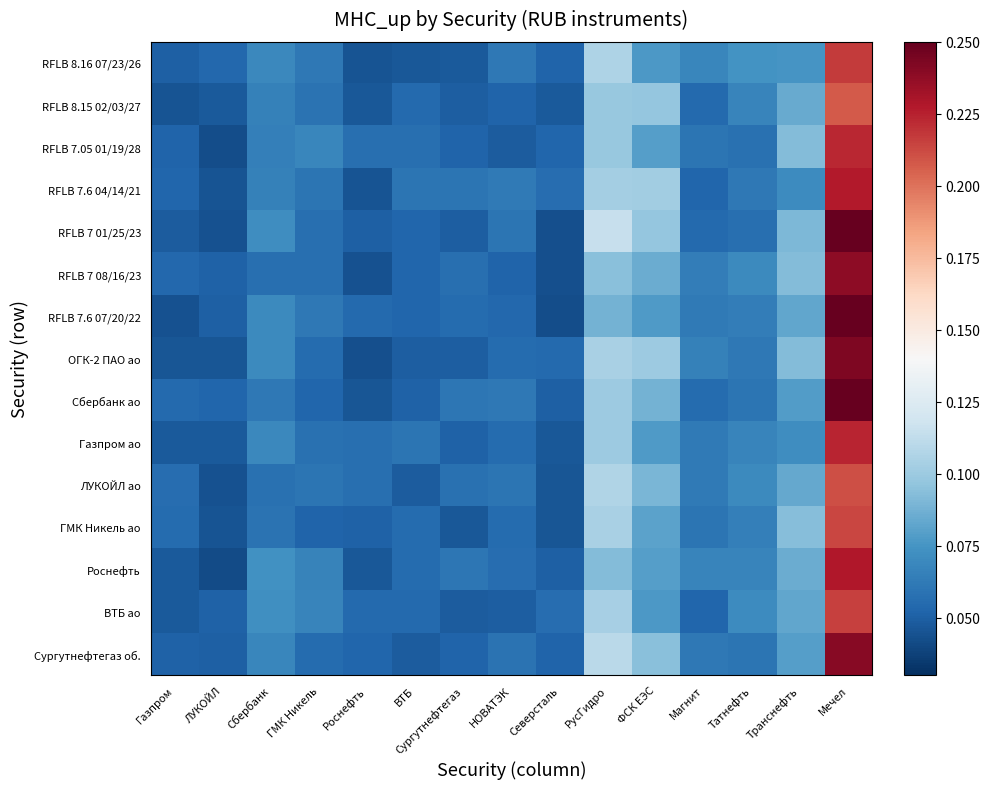

What is the total value across all series at Сургутнефтегаз?

0.8